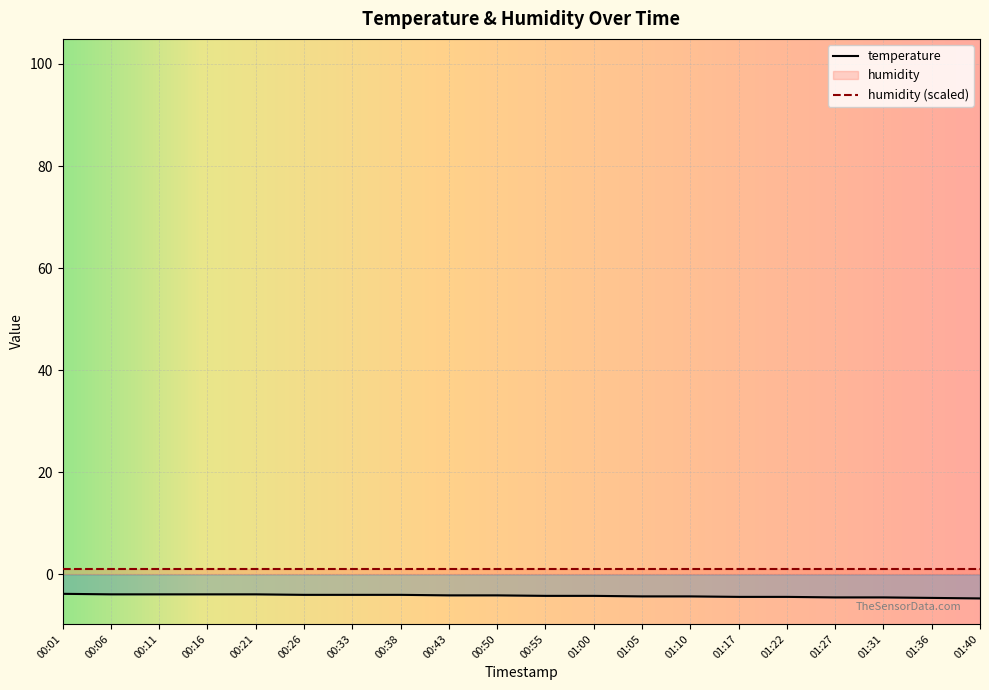

What position from the right is 00:26?

15